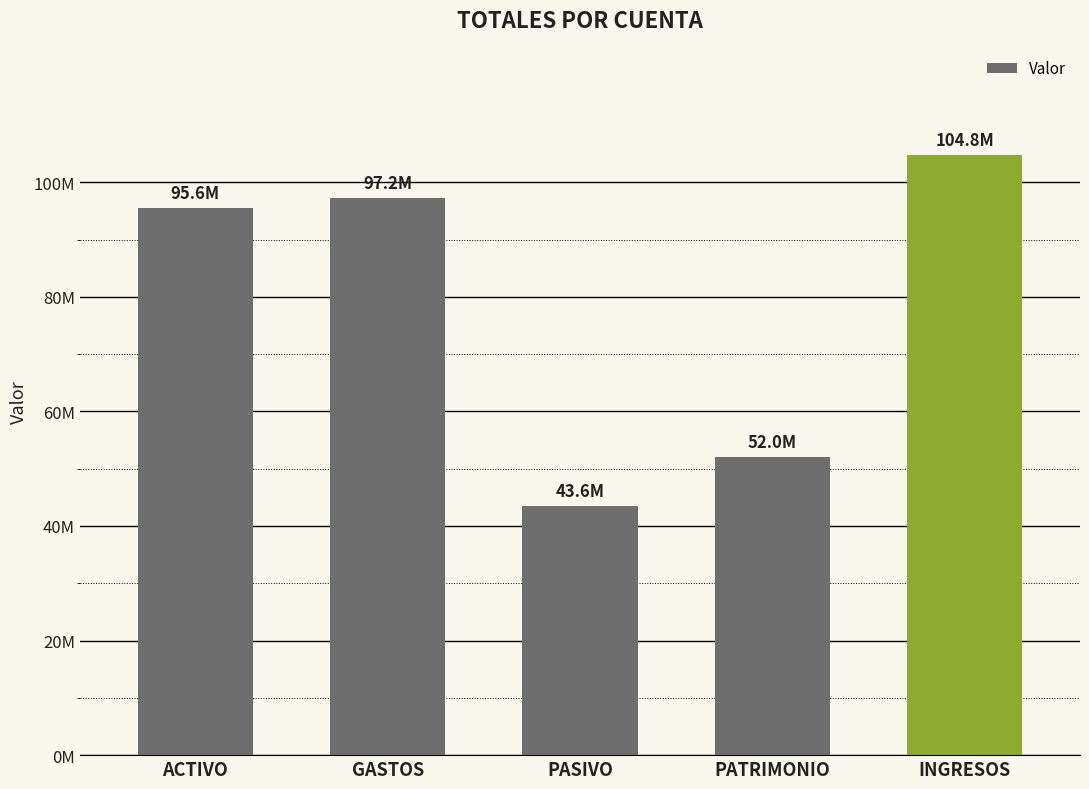

At which label does the data first exceed 95557411?

ACTIVO